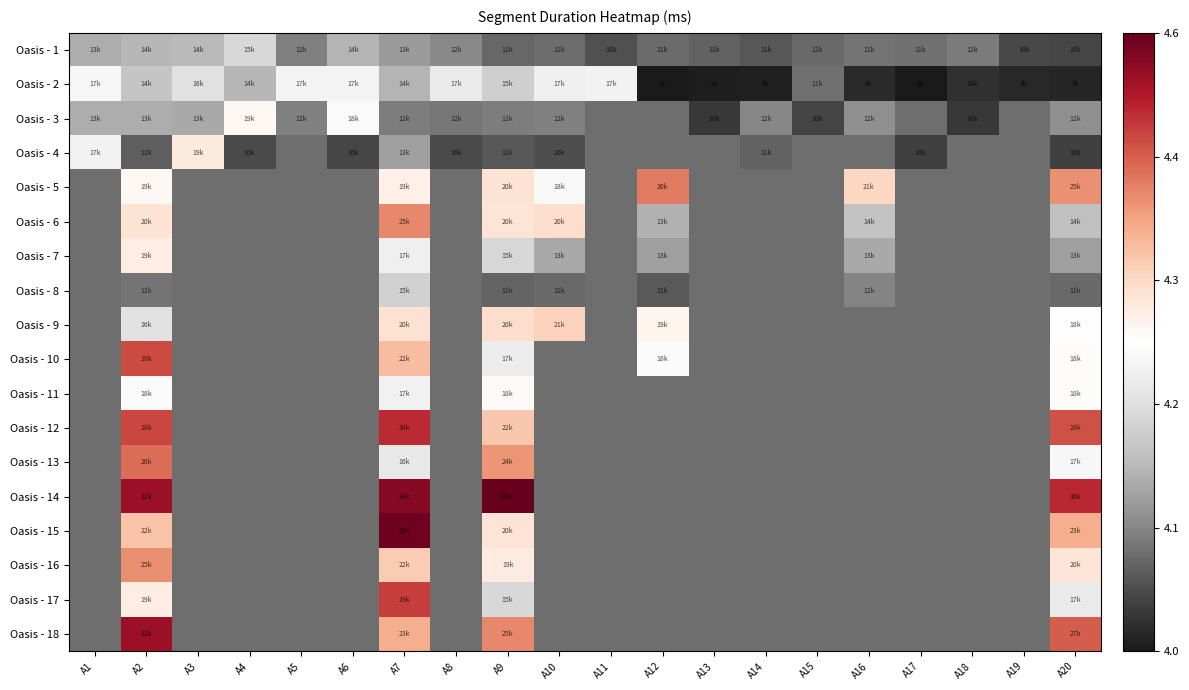

Is it true that Oasis - 14 equals 4.6 at A9?

True